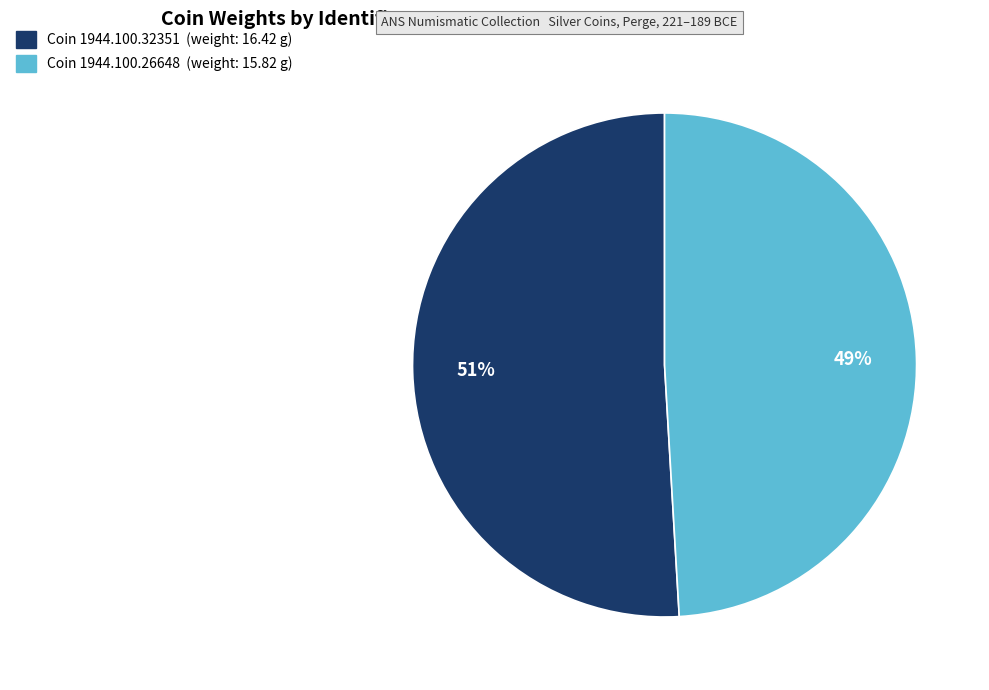

Is there a majority slice in this chart?

Yes